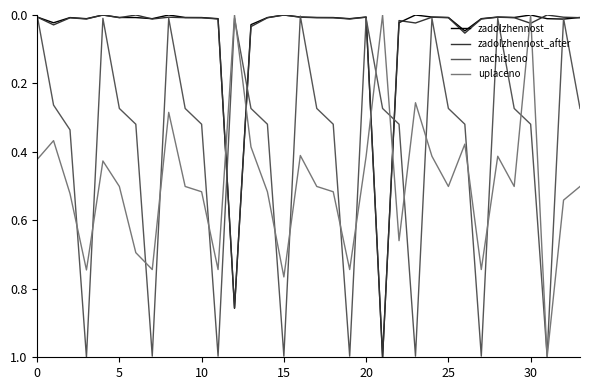

What is the maximum value shown in the chart?

1.0